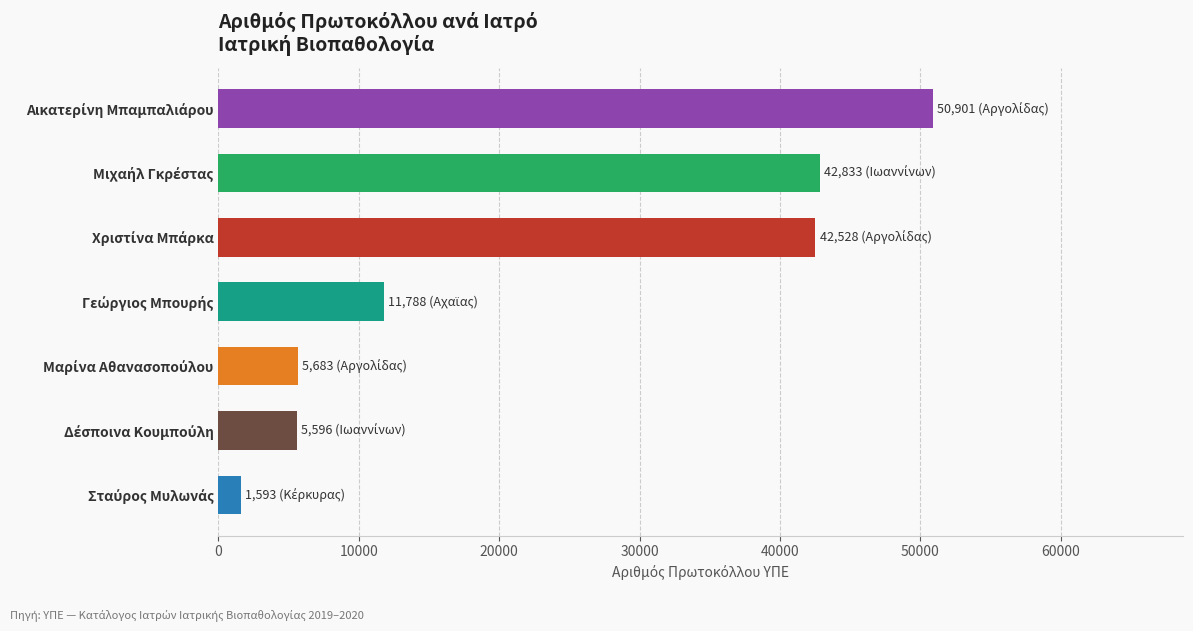

What is the value of the 1st bar from the top?

50901